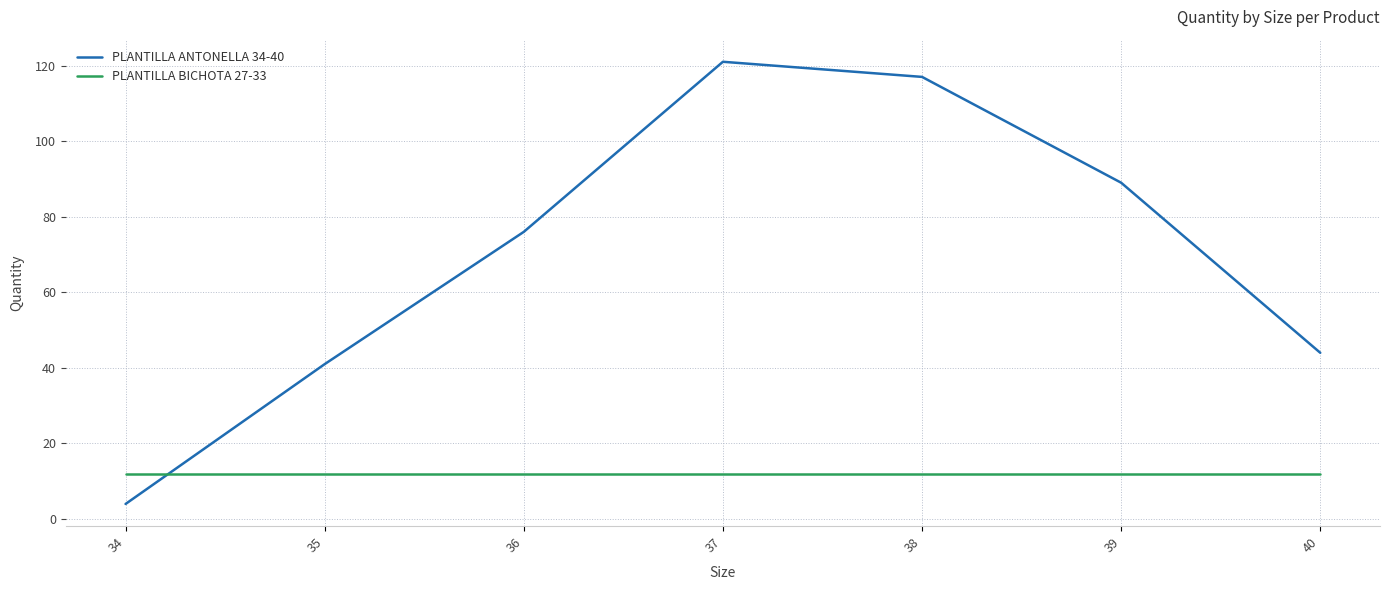

How many intersections are there between PLANTILLA ANTONELLA 34-40 and PLANTILLA BICHOTA 27-33?

1